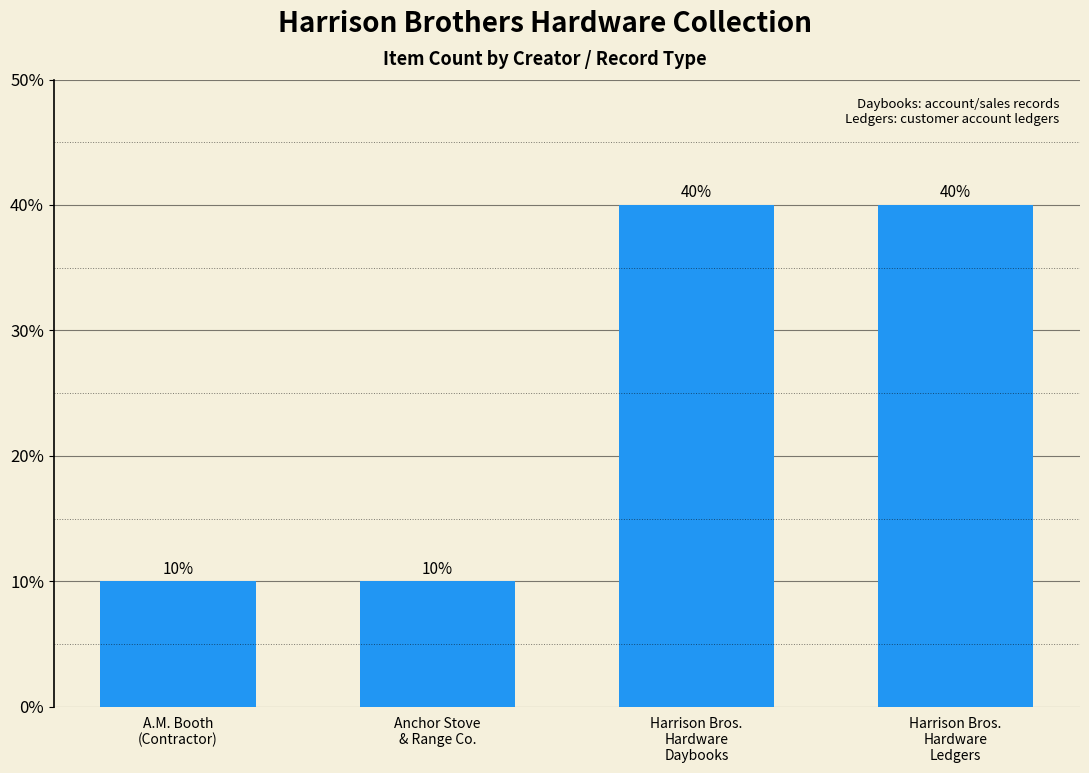

True or false: the data shows 3 at A.M. Booth
(Contractor).

False